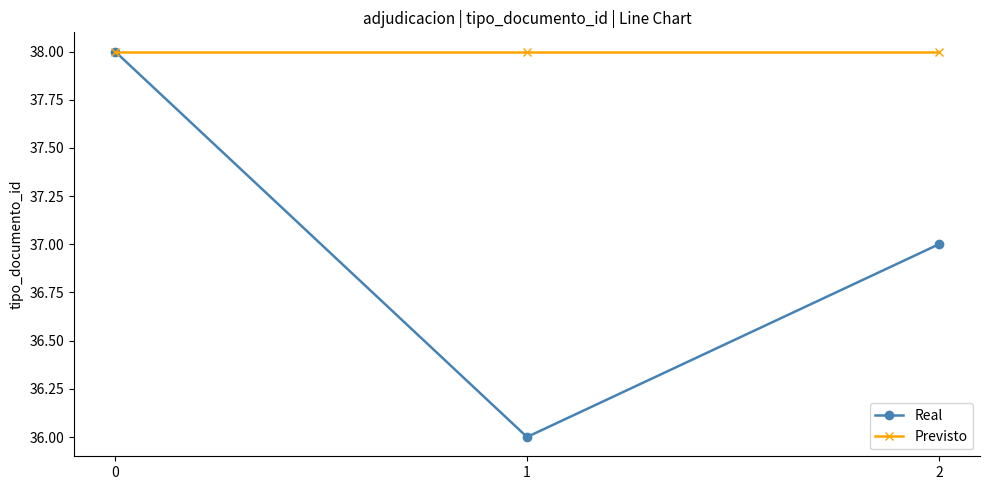

Reading right to left, transcribe all the data shown in this chart.

Real: 2=37	1=36	0=38
Previsto: 2=38	1=38	0=38